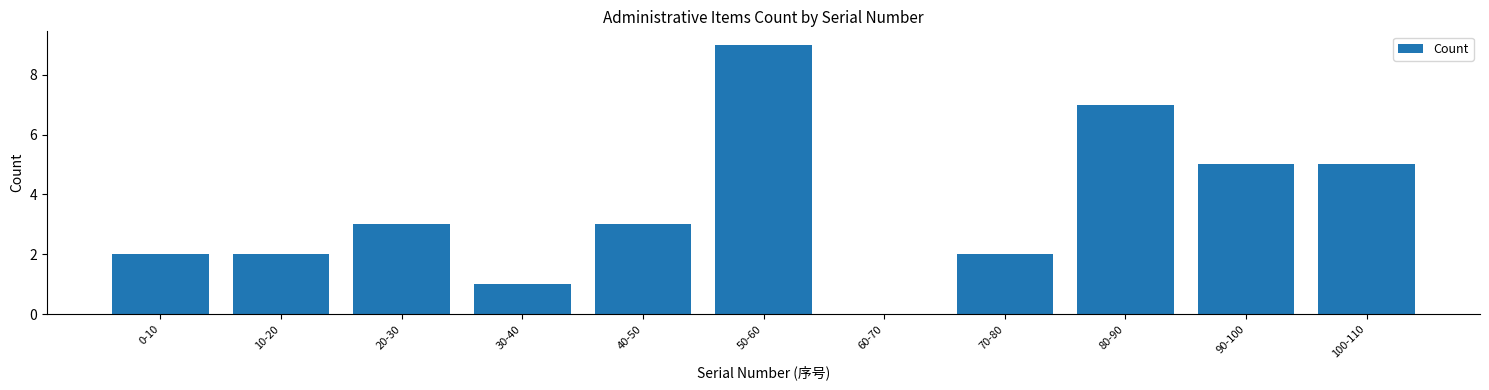

Reading left to right, list all the values displayed in this chart.

0-10=2	10-20=2	20-30=3	30-40=1	40-50=3	50-60=9	60-70=0	70-80=2	80-90=7	90-100=5	100-110=5